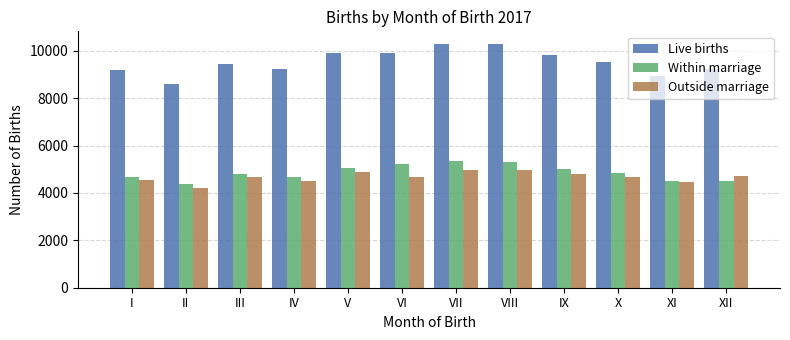

What value does the Live births series have at VIII, to the nearest 100?

10300